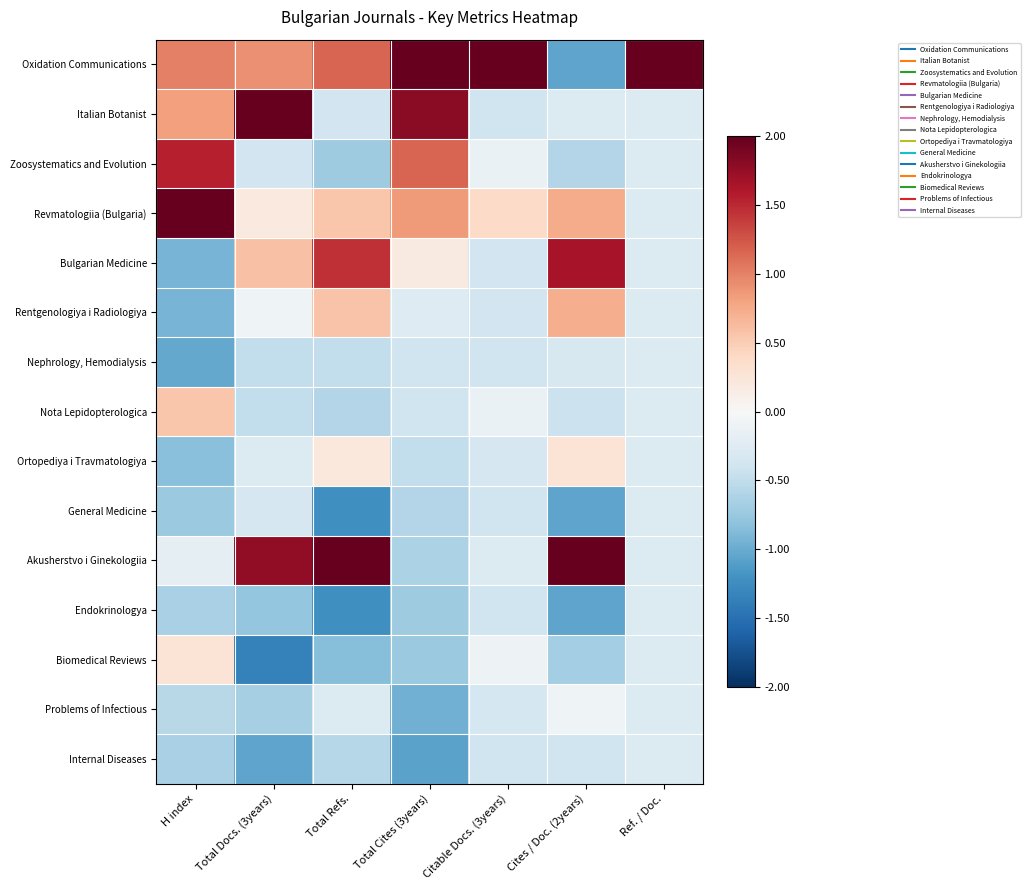

Which series has the largest range (max minus min)?

Oxidation Communications